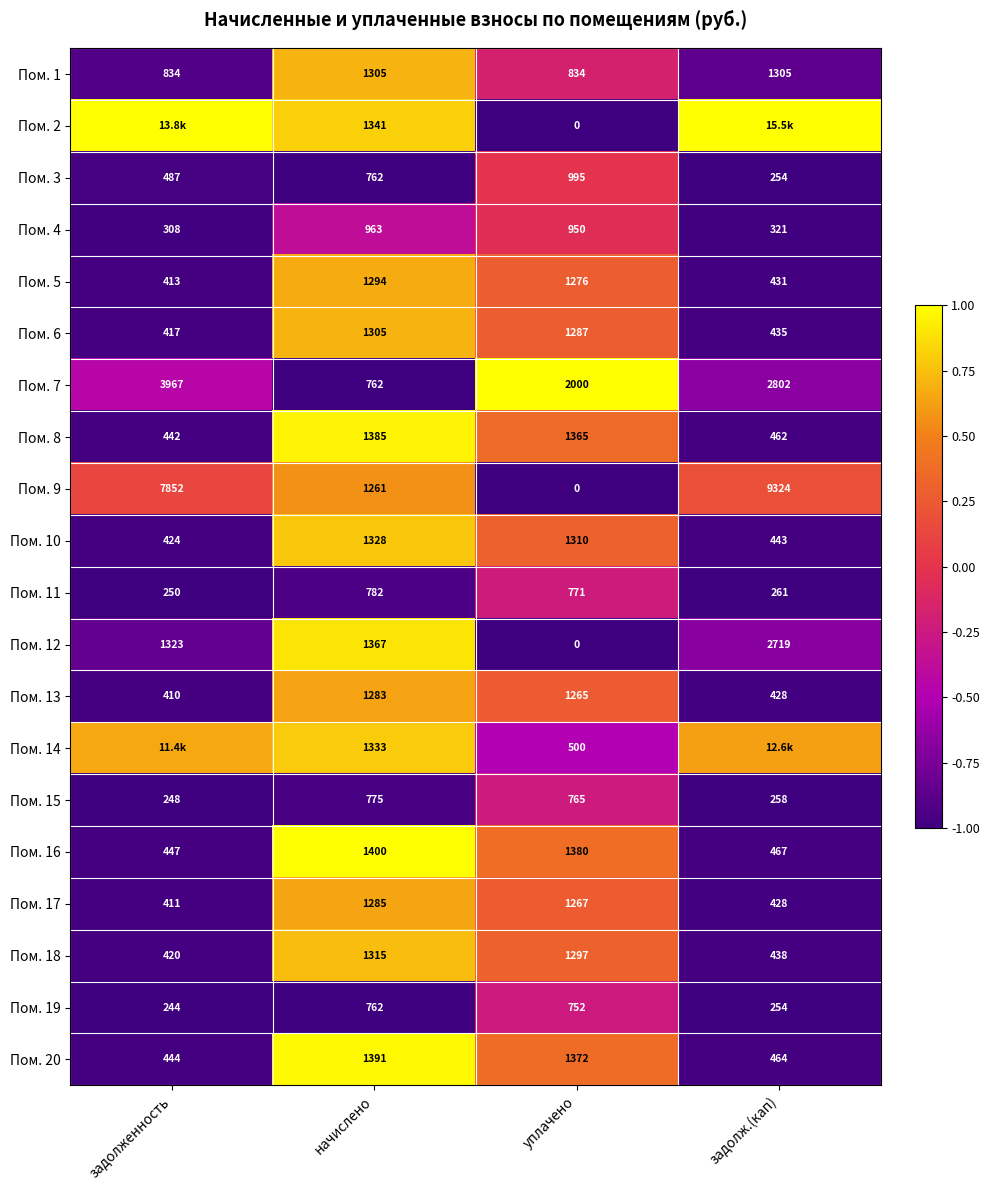

At which label does Пом. 7 first exceed 2802?

задолженность